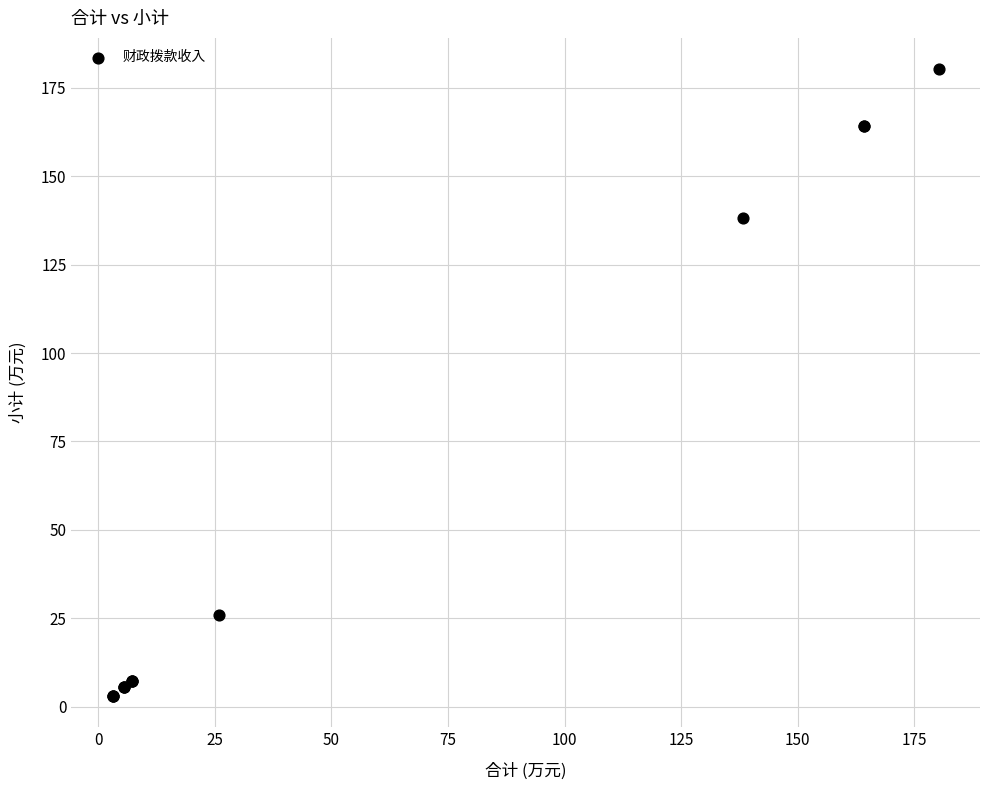

What Y value in the scatter plot is closest to 91?

138.2